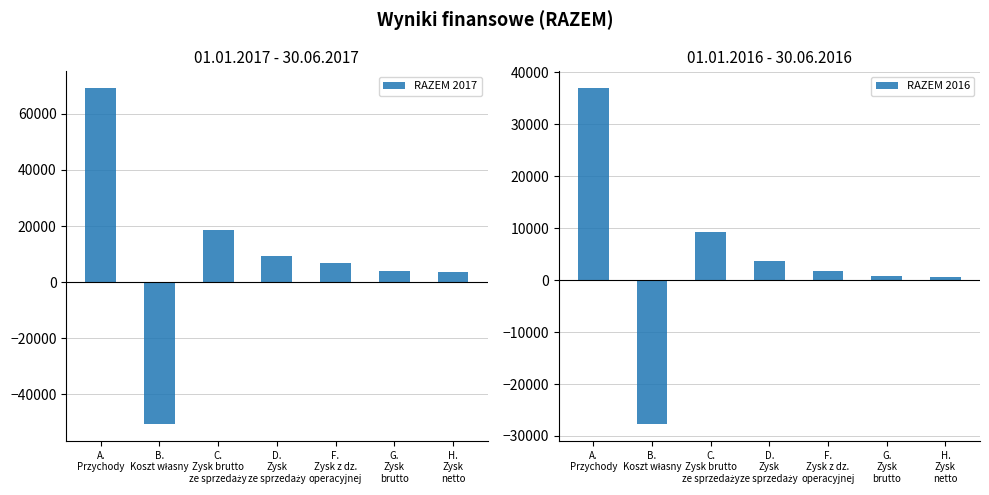

What is the difference between the highest and lowest values at D.
Zysk
ze sprzedaży?

5610